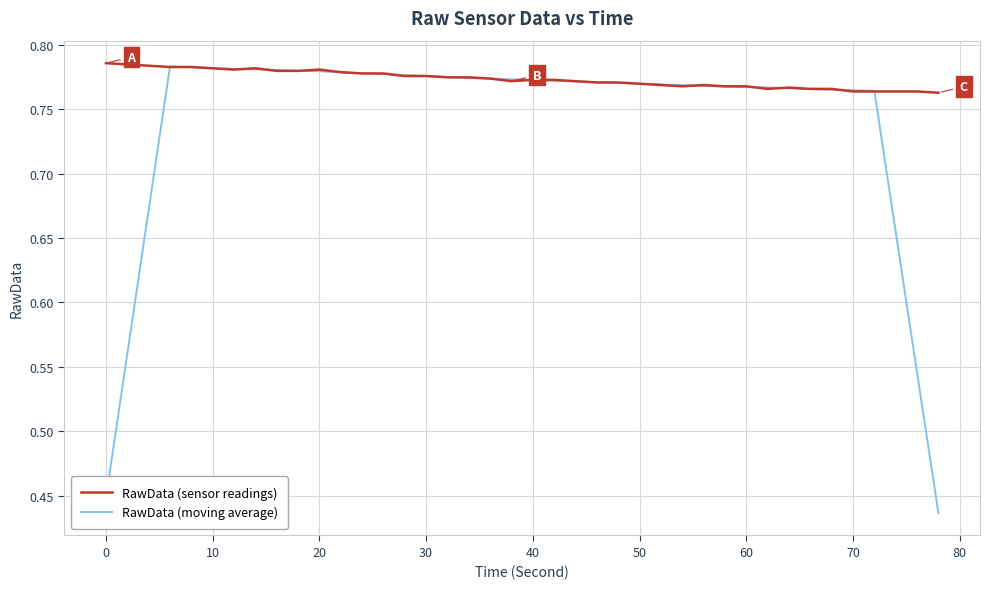

Rank the series by their average value, from highest to lowest.

RawData (sensor readings), RawData (moving average)